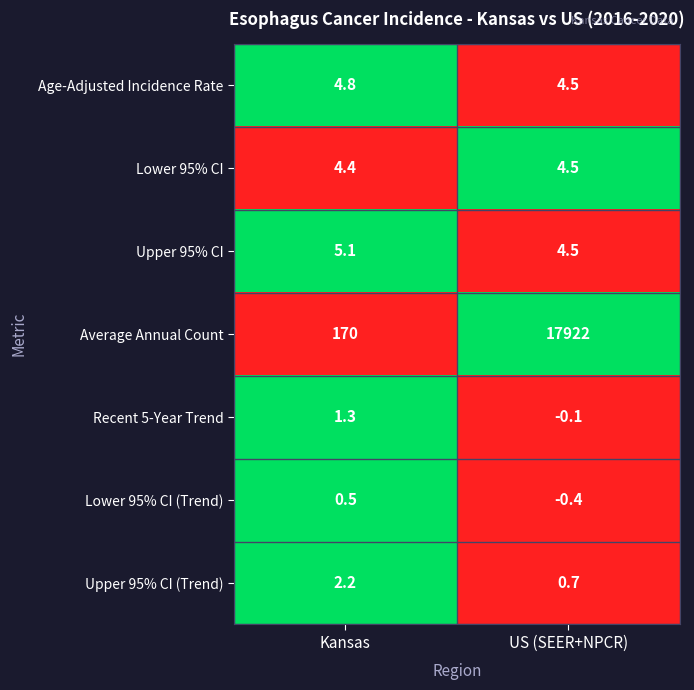

At how many categories does at least one series exceed 0?

2